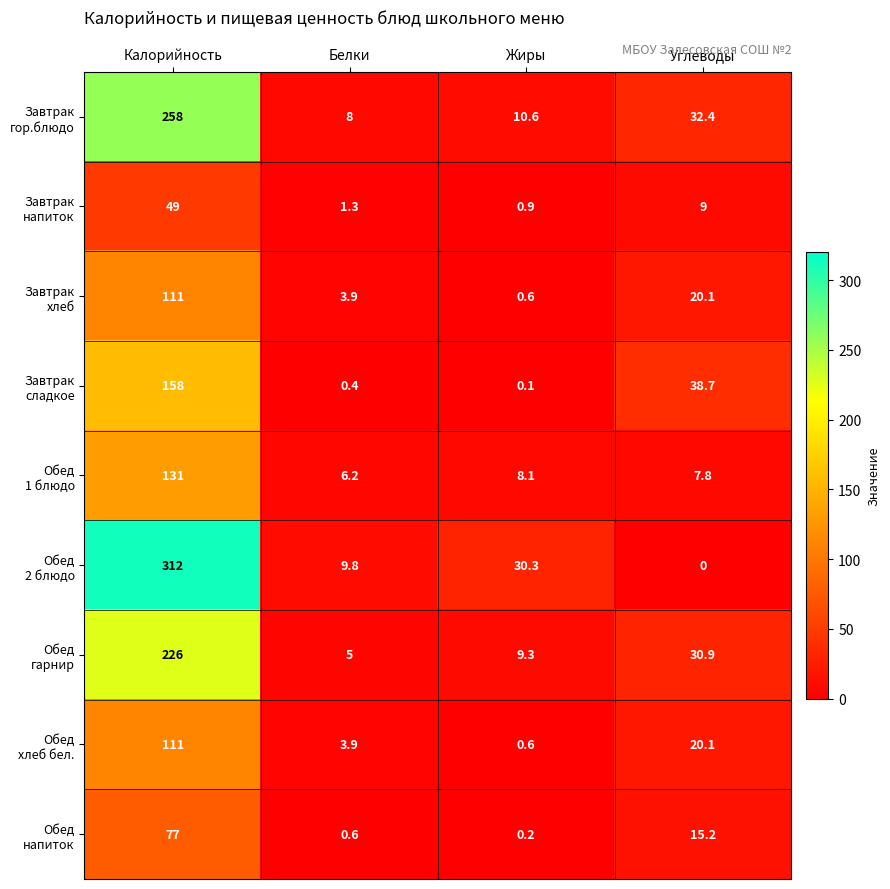

What is the spread (max minus min) of values at Калорийность?

263.0